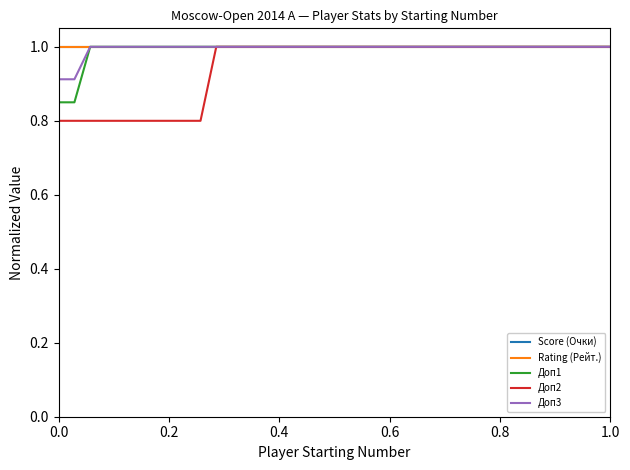

Is this an area chart (filled region under the line)?

No